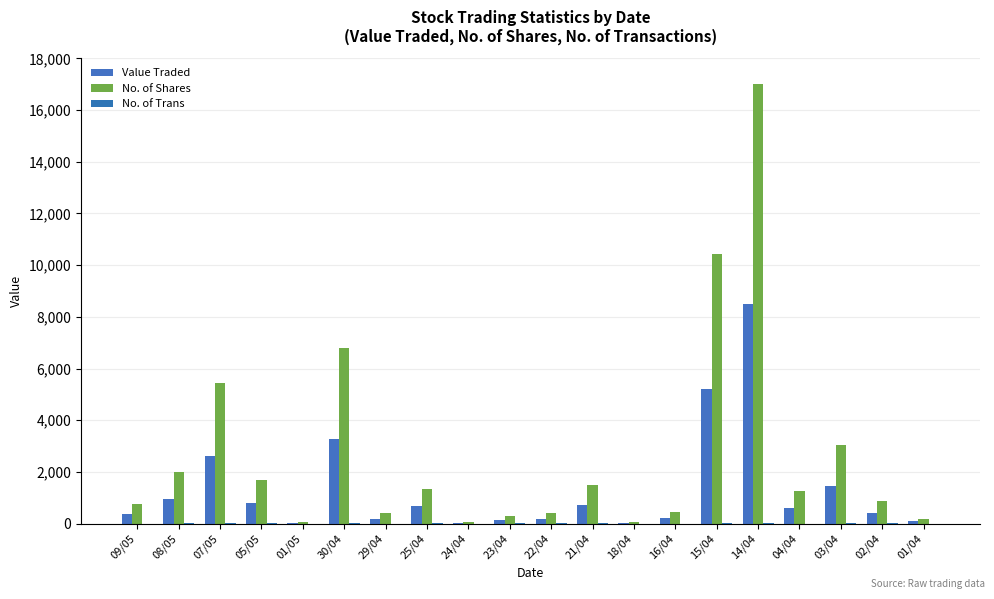

How many groups of bars are there?

20